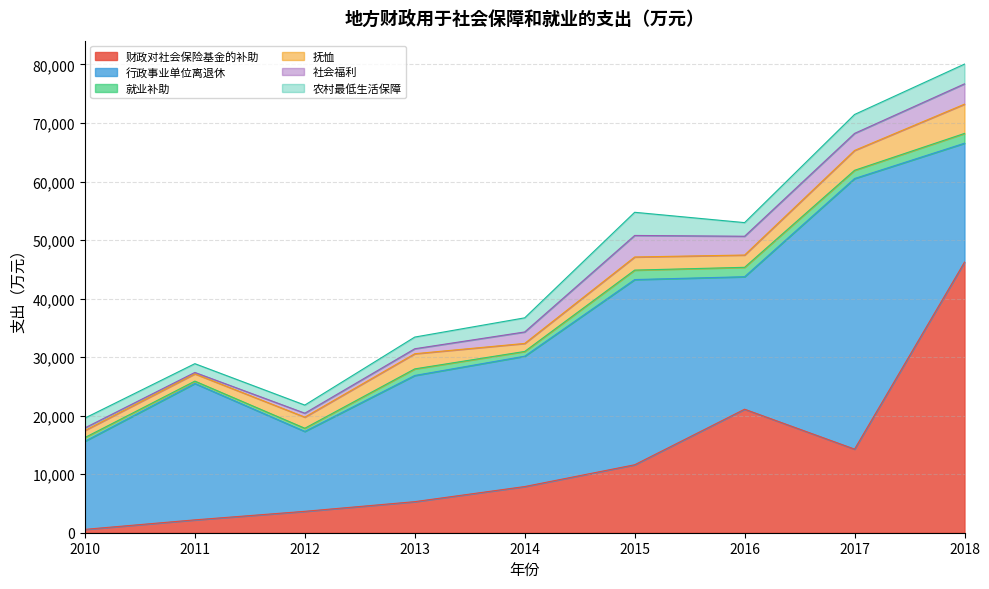

Count the number of data series in this chart.

6